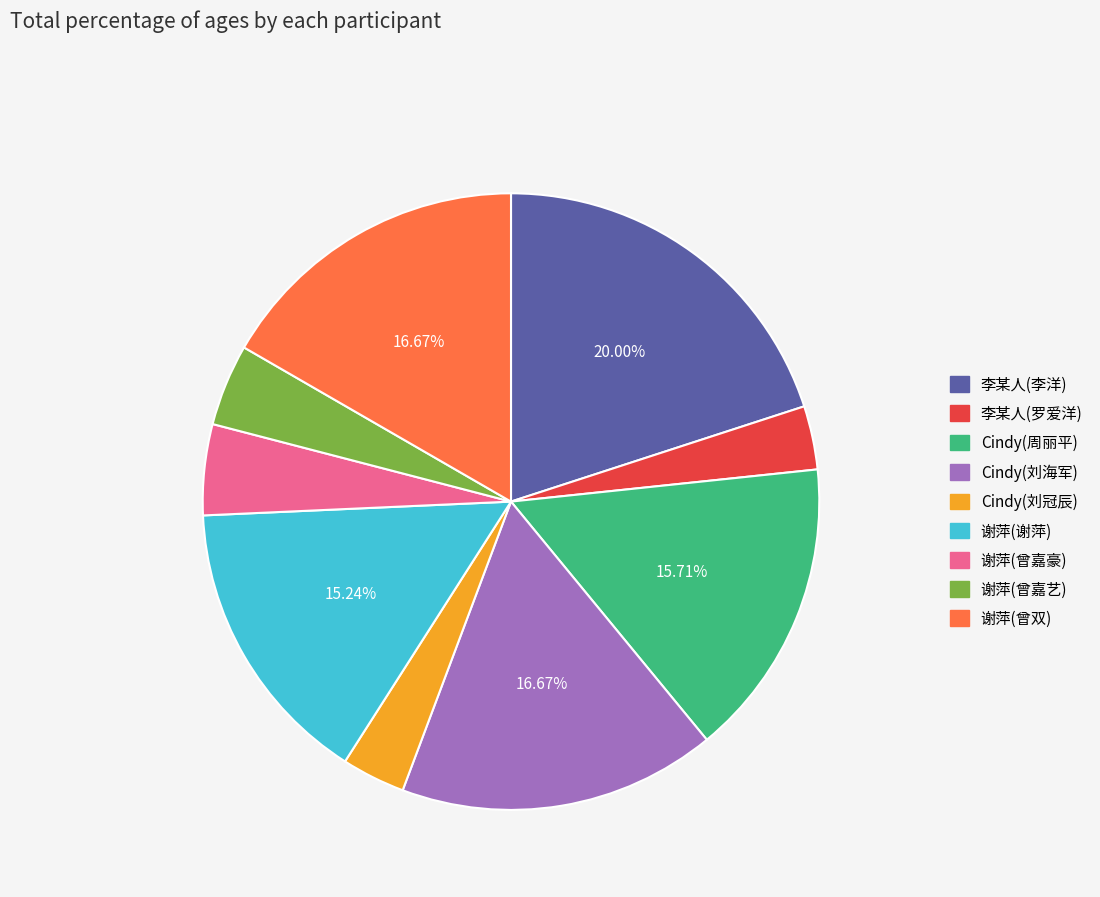

How many slices are in this pie chart?

9